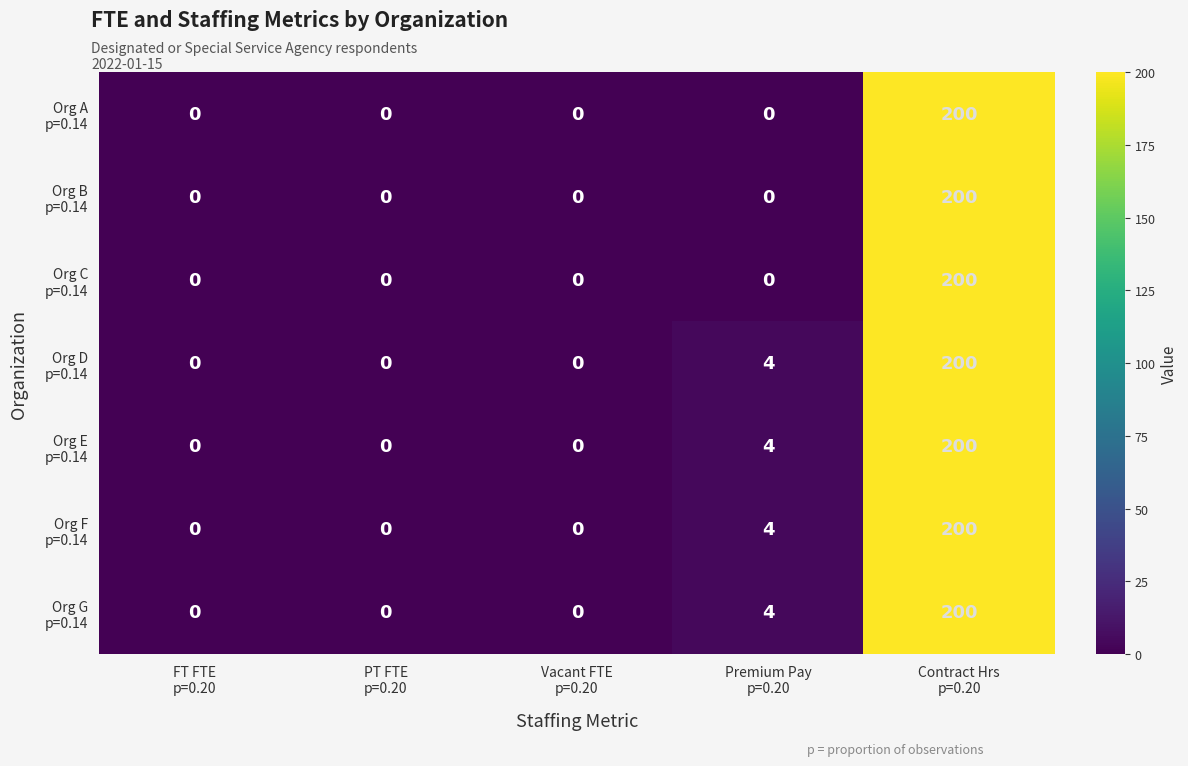

Which series has the widest spread of values?

row_0